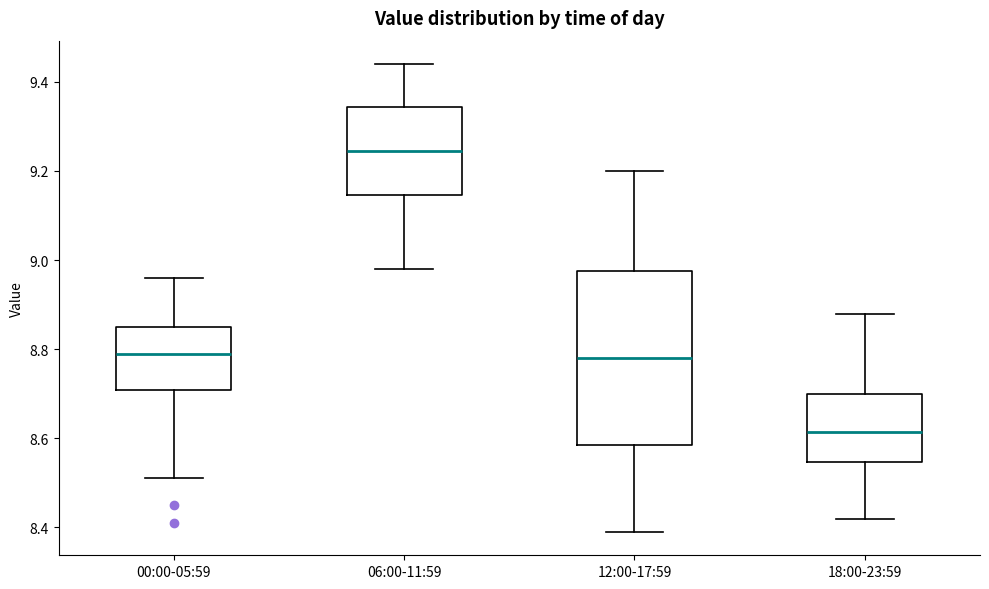

Which box is the tallest, from its lower edge to its upper edge?

12:00-17:59